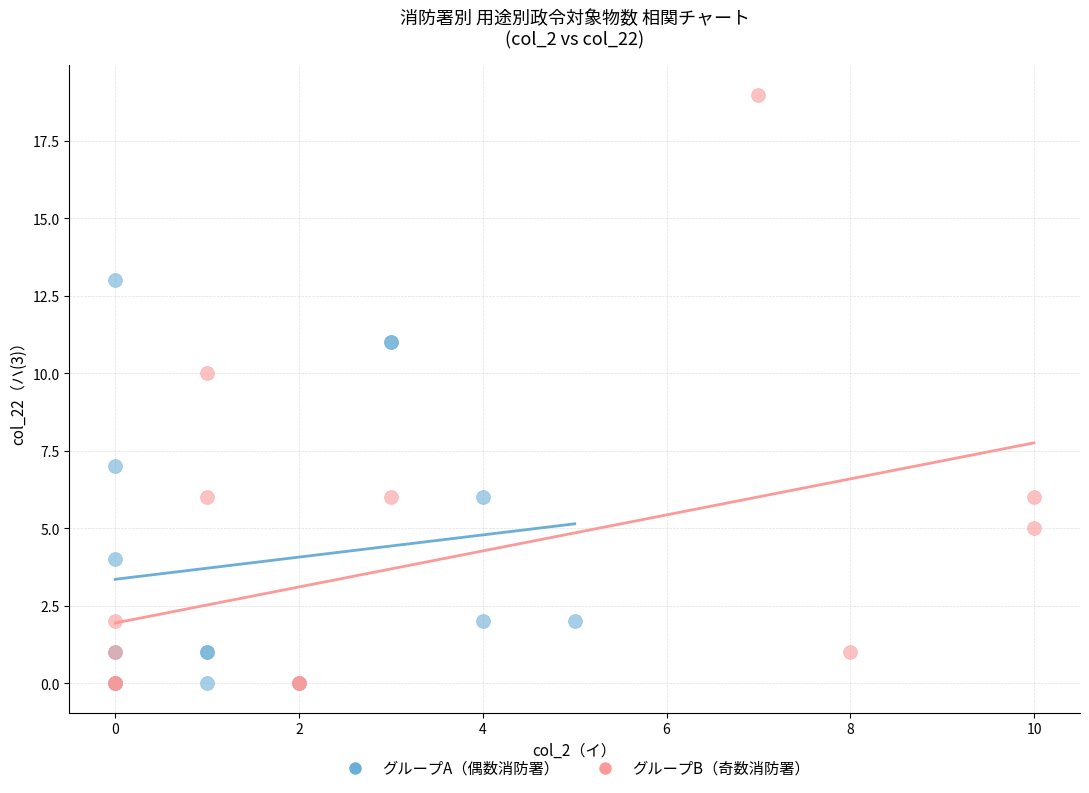

Which series has the largest Y range (max minus min)?

グループB（奇数消防署）